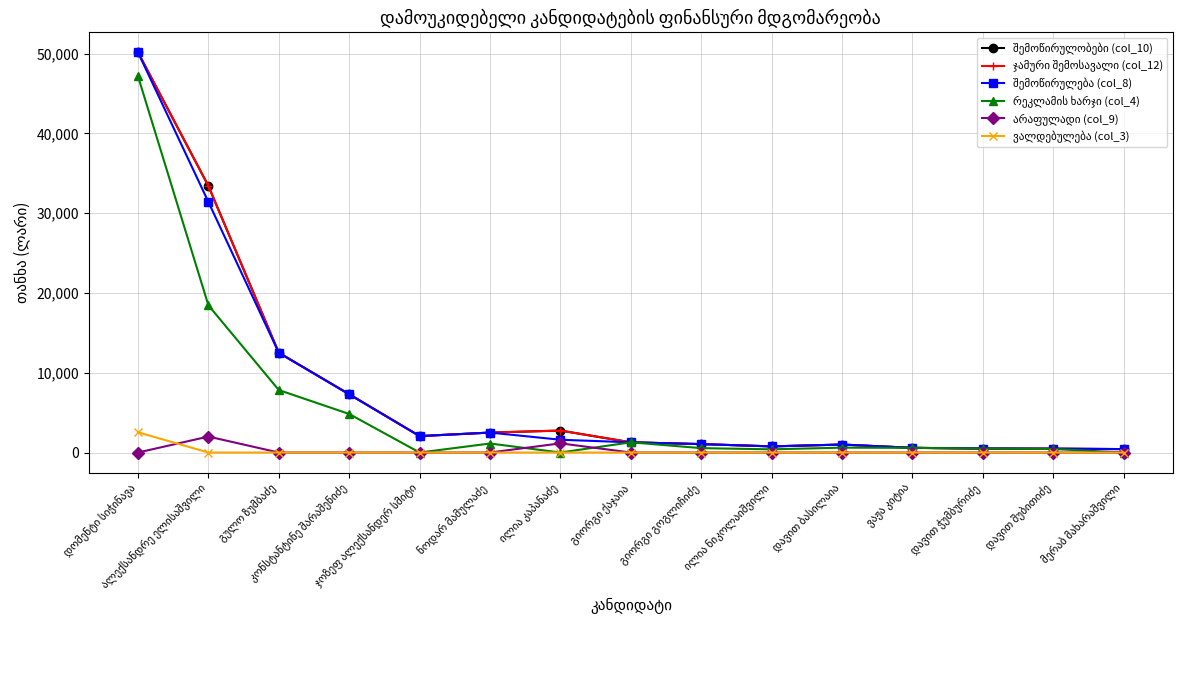

What is the difference between the maximum and minimum values in the ჯამური შემოსავალი (col_12) series?

49719